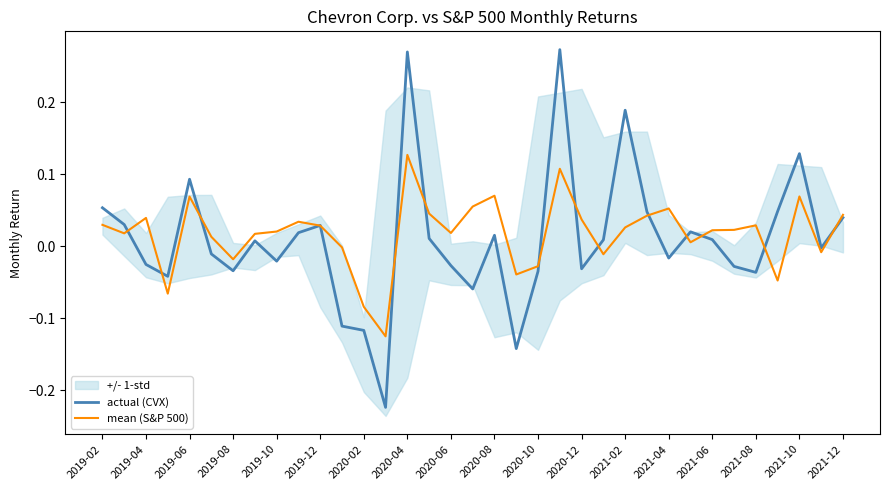

What is the approximate value of actual (CVX) at 19?

-0.1